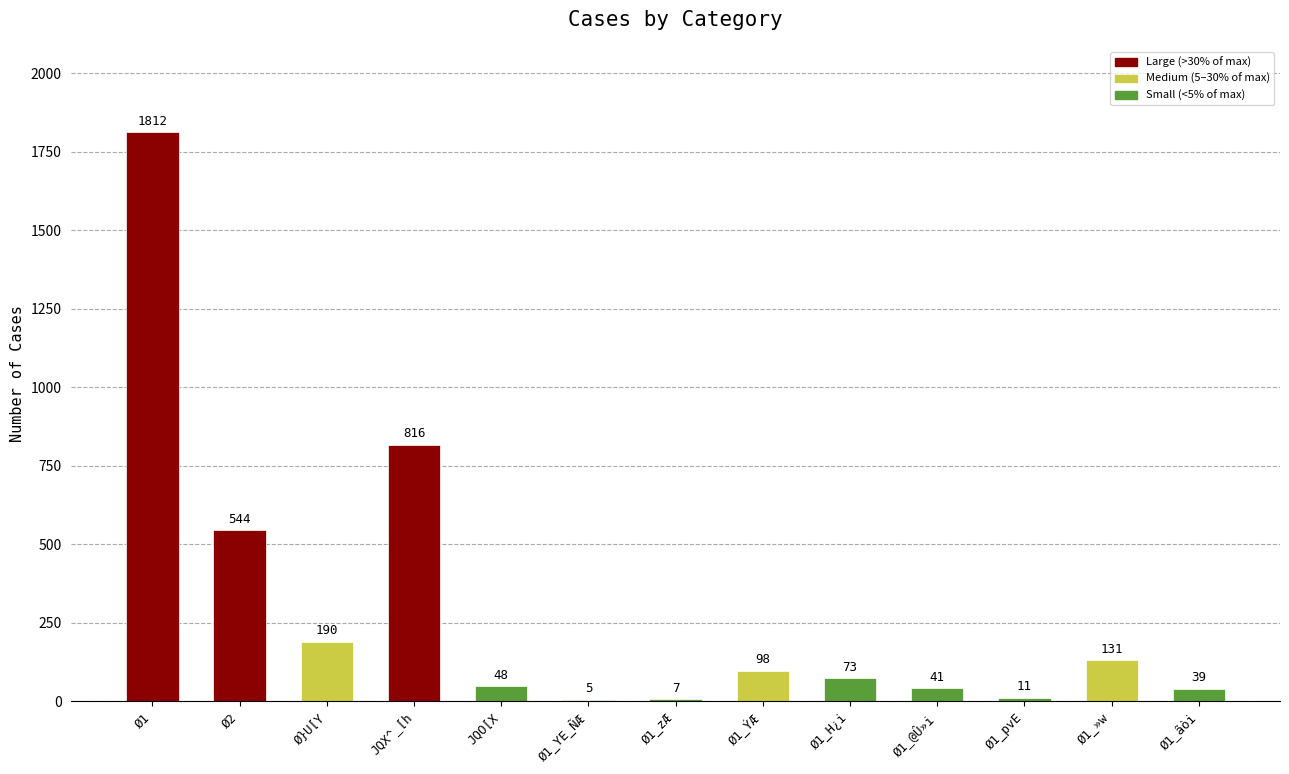

Reading right to left, list all the values displayed in this chart.

39	131	11	41	73	98	7	5	48	816	190	544	1812